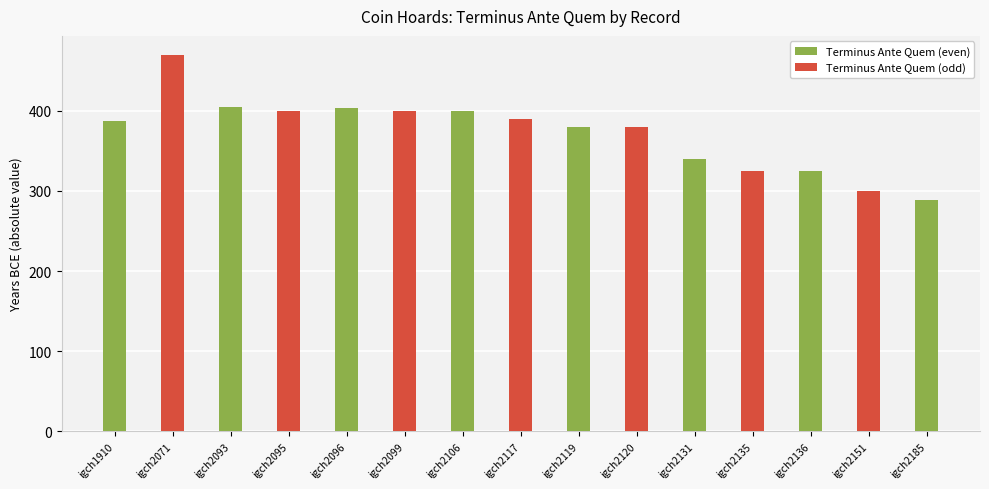

List the labels in order of value, smallest first.

igch2185, igch2151, igch2135, igch2136, igch2131, igch2119, igch2120, igch1910, igch2117, igch2095, igch2099, igch2106, igch2096, igch2093, igch2071